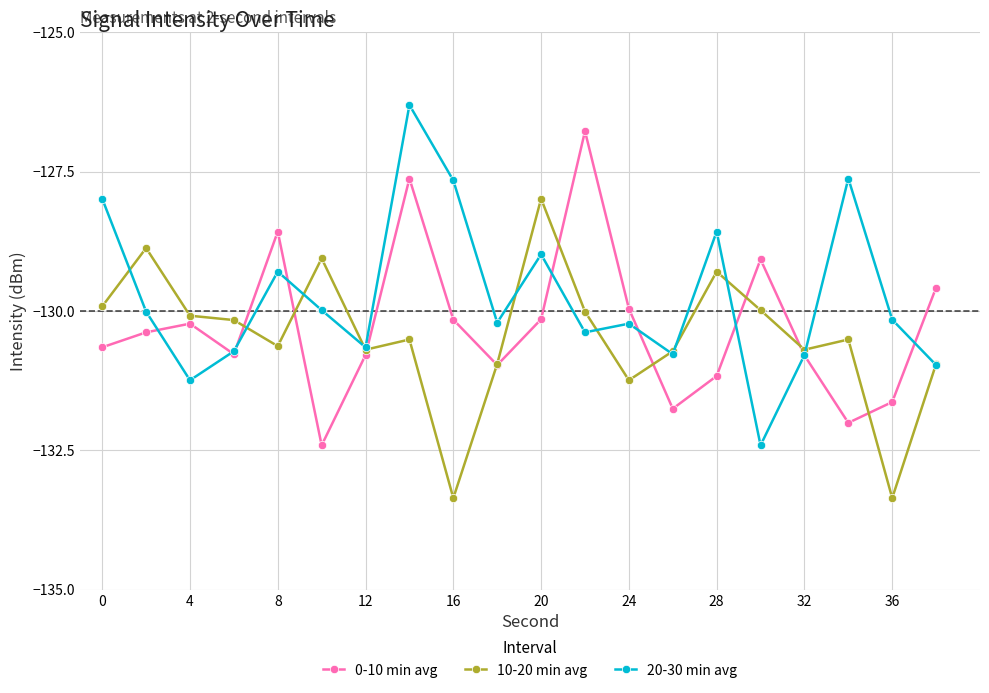

How many interior local peaks does the 0-10 min avg series have?

5